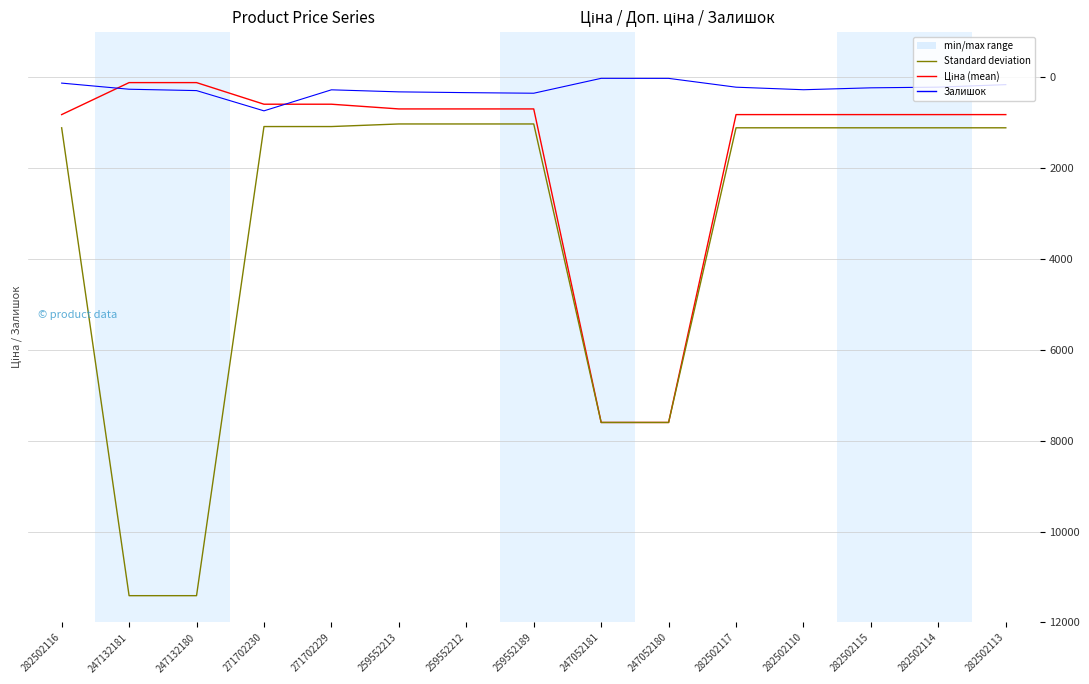

What is the total value across all series at 282502110?

2198.7